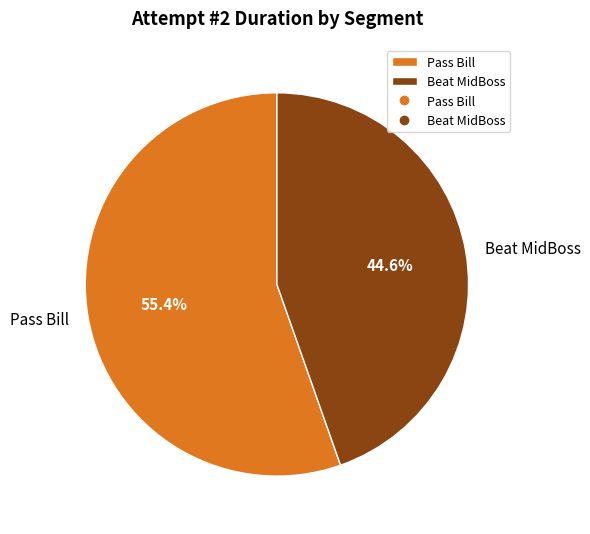

Which slice represents more than half of the pie?

Pass Bill